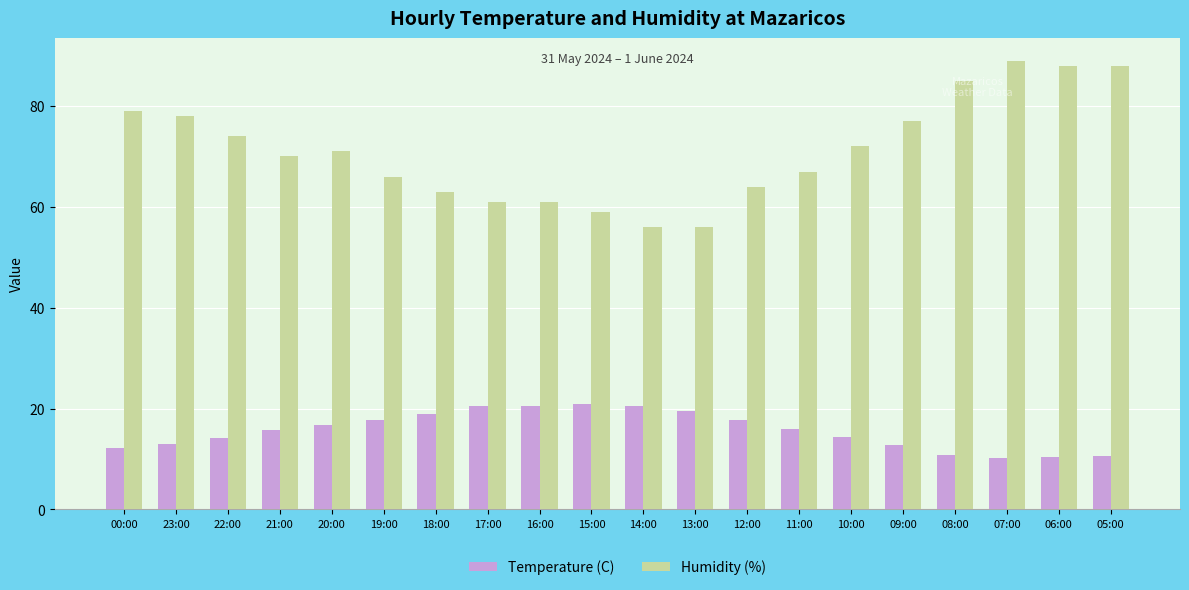

At 22:00, list the series in order from largest to smallest.

Humidity (%), Temperature (C)